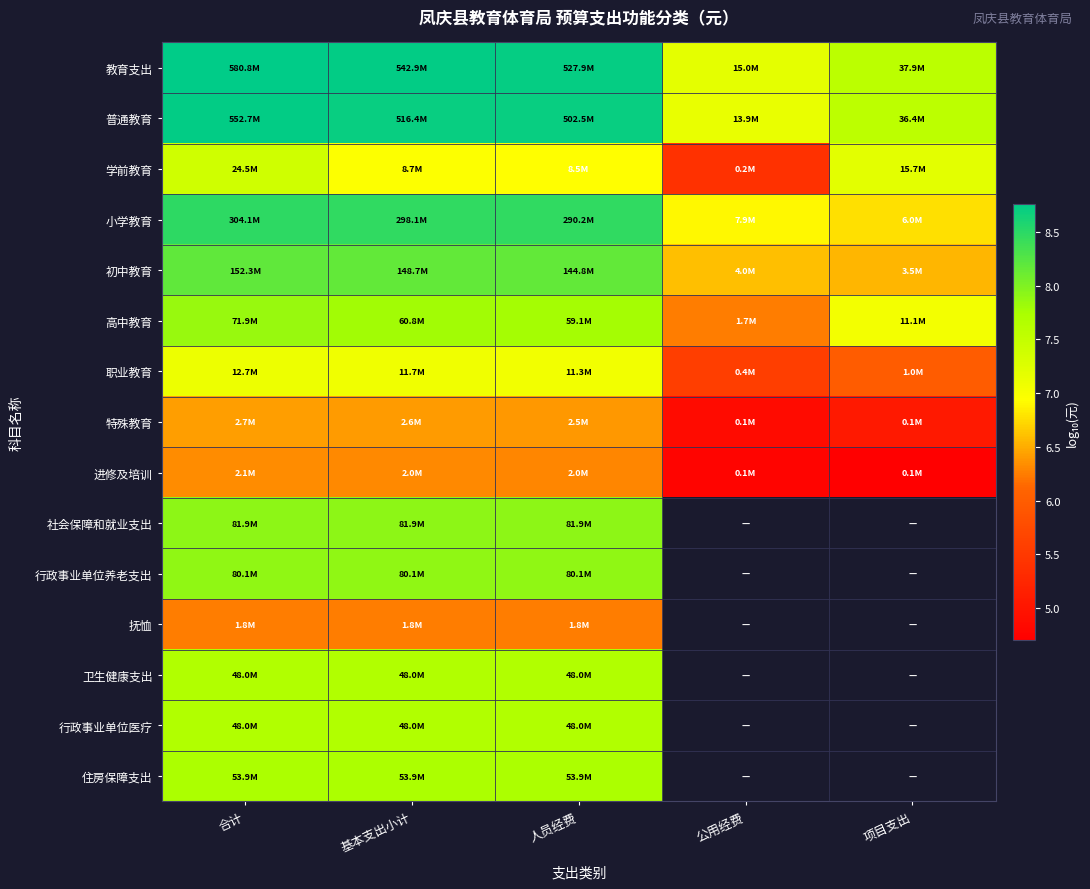

At which label is 教育支出 closest to 7?

公用经费